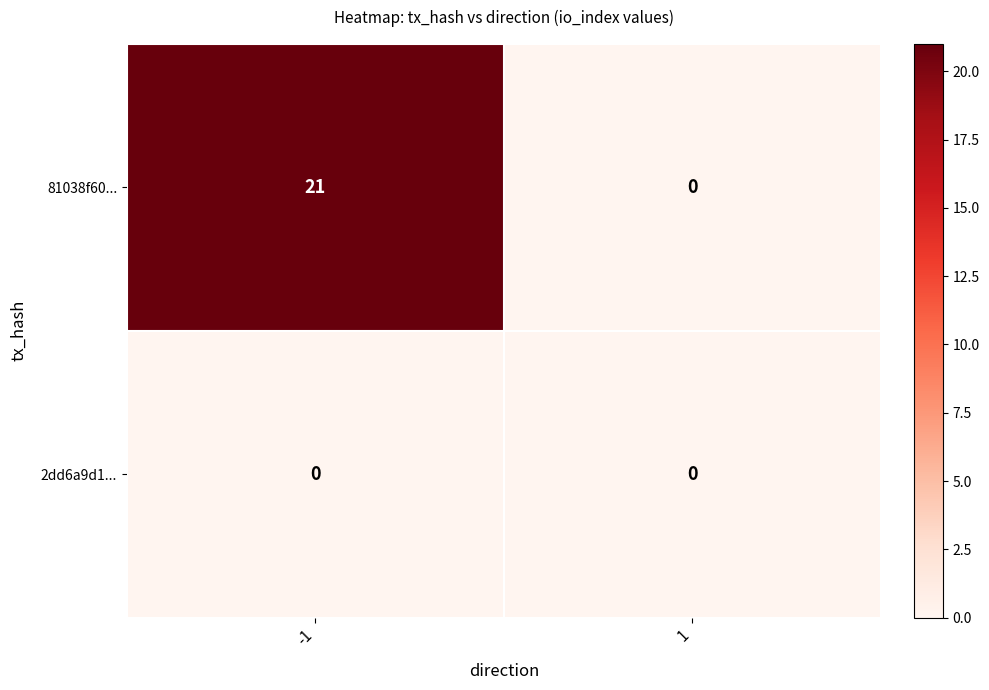

At which category is the sum across all series the highest?

-1